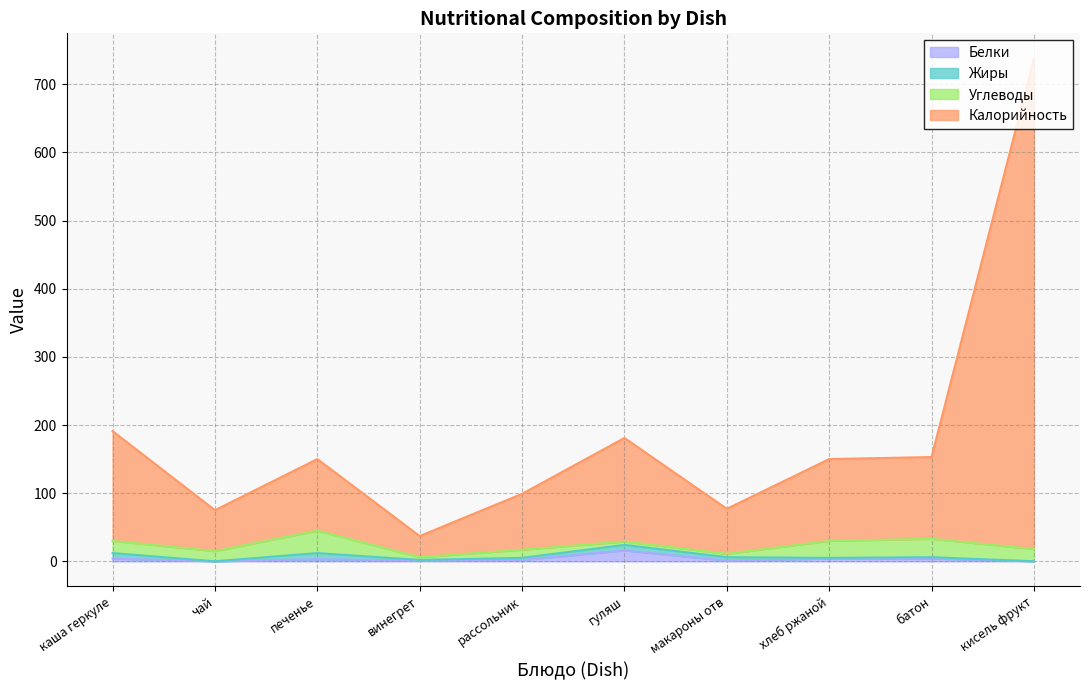

What is the spread (max minus min) of values at батон?

149